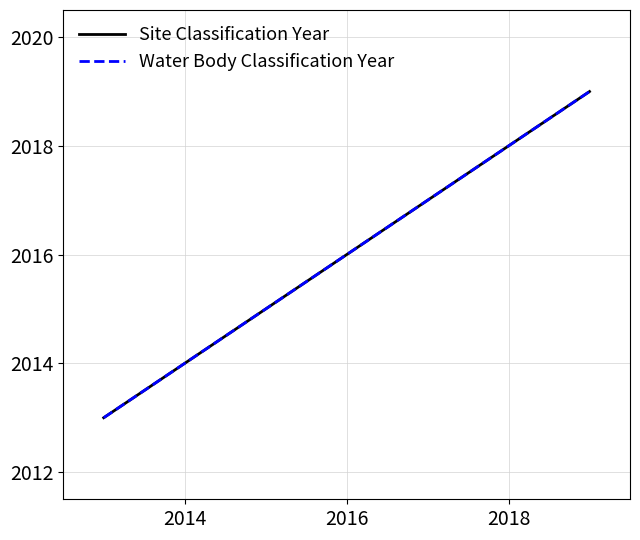

Is this an area chart (filled region under the line)?

No